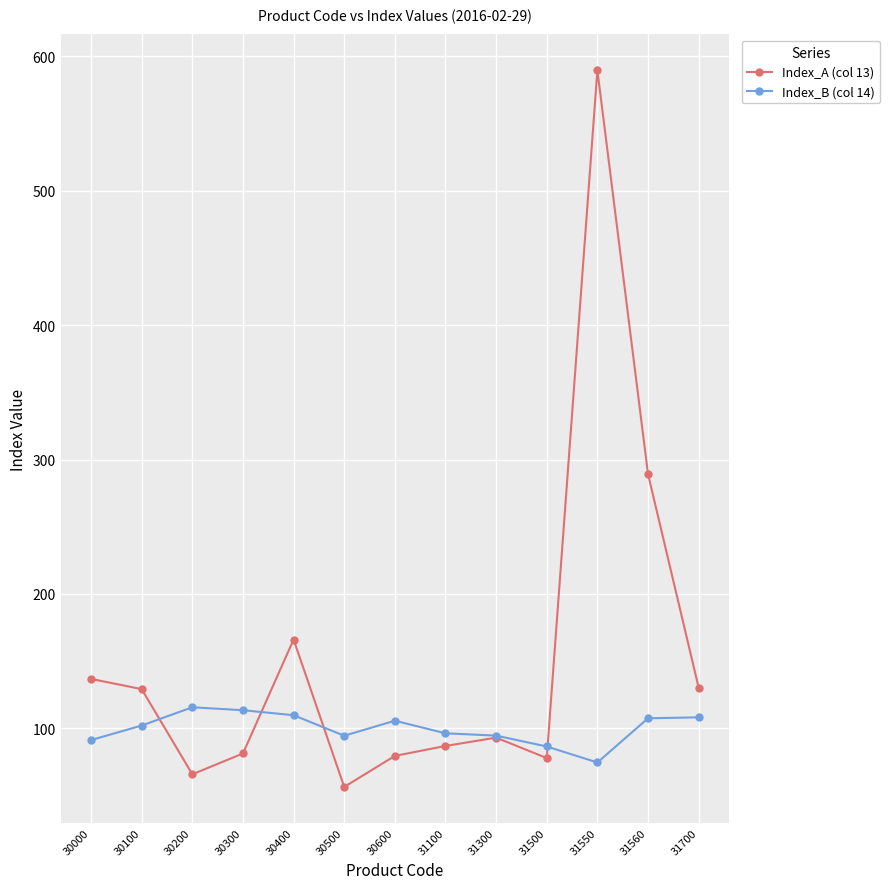

What is the lowest value of the Index_B (col 14) series?

74.5